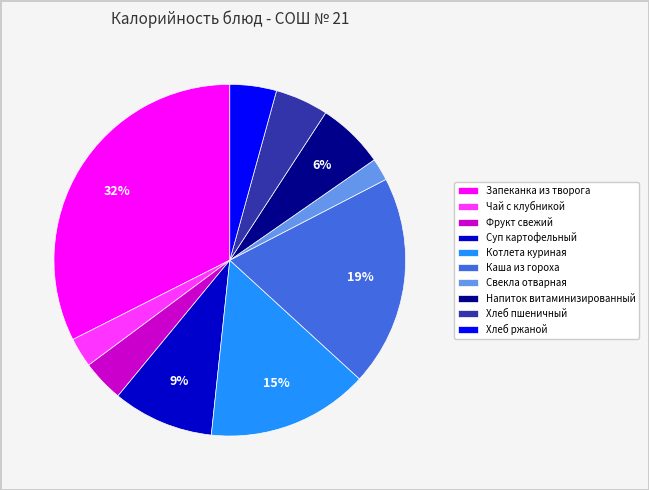

How many segments does this pie chart have?

10